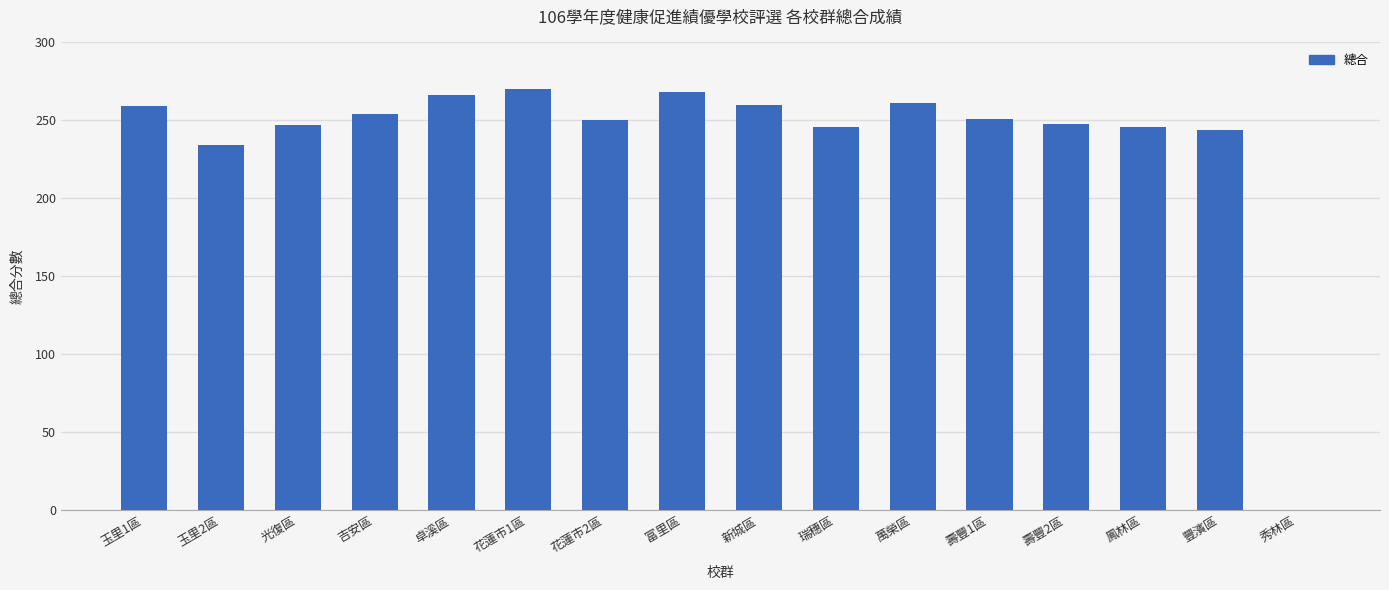

Approximately how many times larger is the value at 花蓮市1區 compared to 萬榮區?

1.0